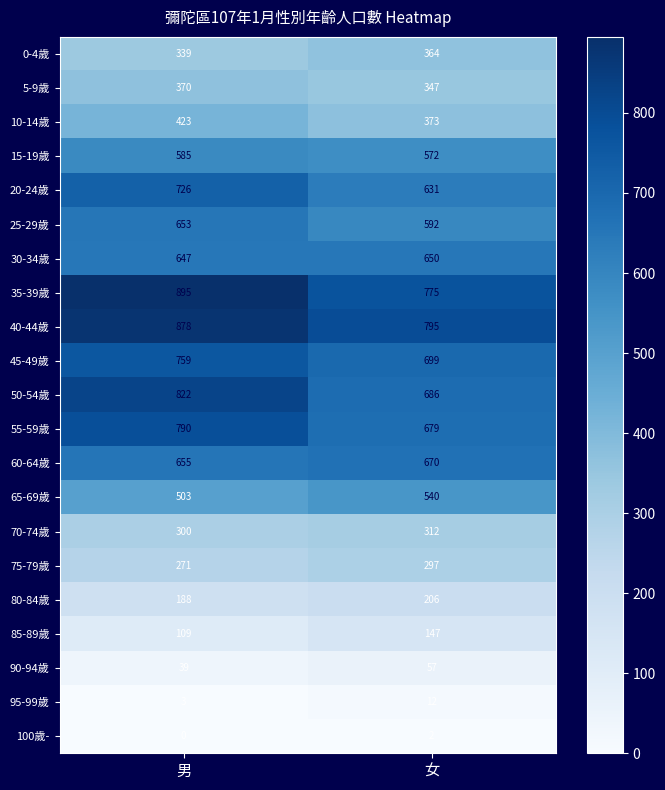

Which series has the largest range (max minus min)?

50-54歲